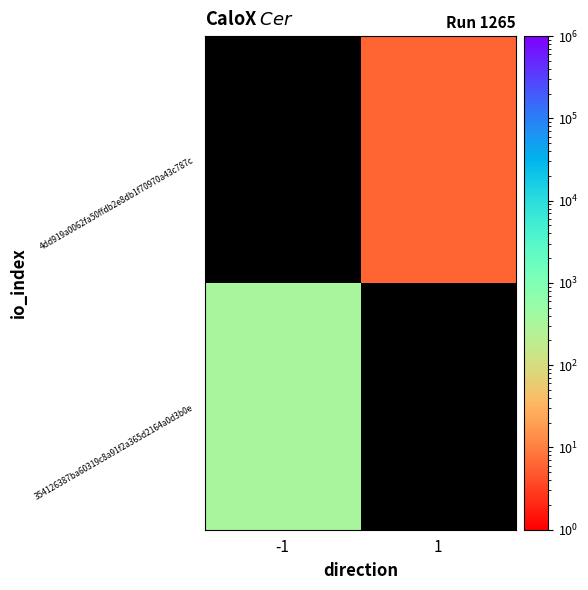

What is the total value across all series at -1?

332